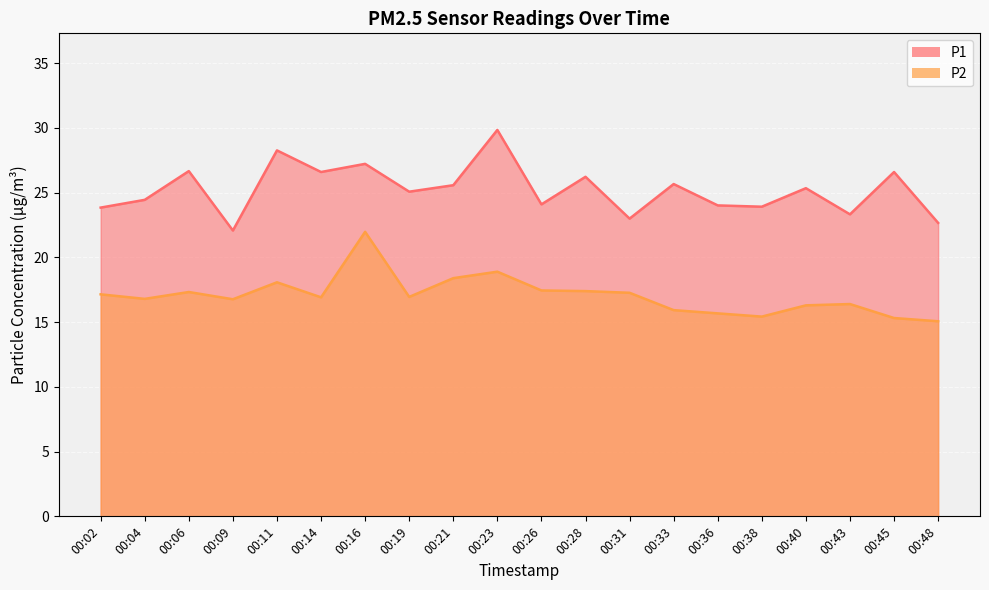

What is the difference between the maximum and minimum values in the P1 series?

7.8